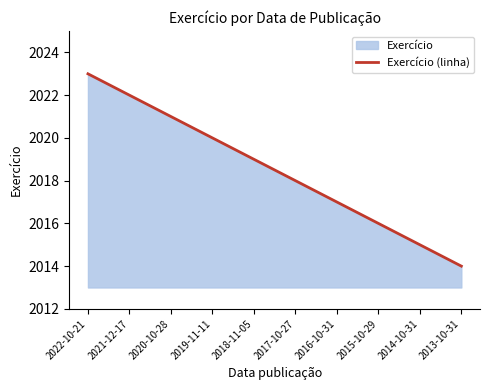

Rank the categories by value from highest to lowest.

2022-10-21, 2021-12-17, 2020-10-28, 2019-11-11, 2018-11-05, 2017-10-27, 2016-10-31, 2015-10-29, 2014-10-31, 2013-10-31